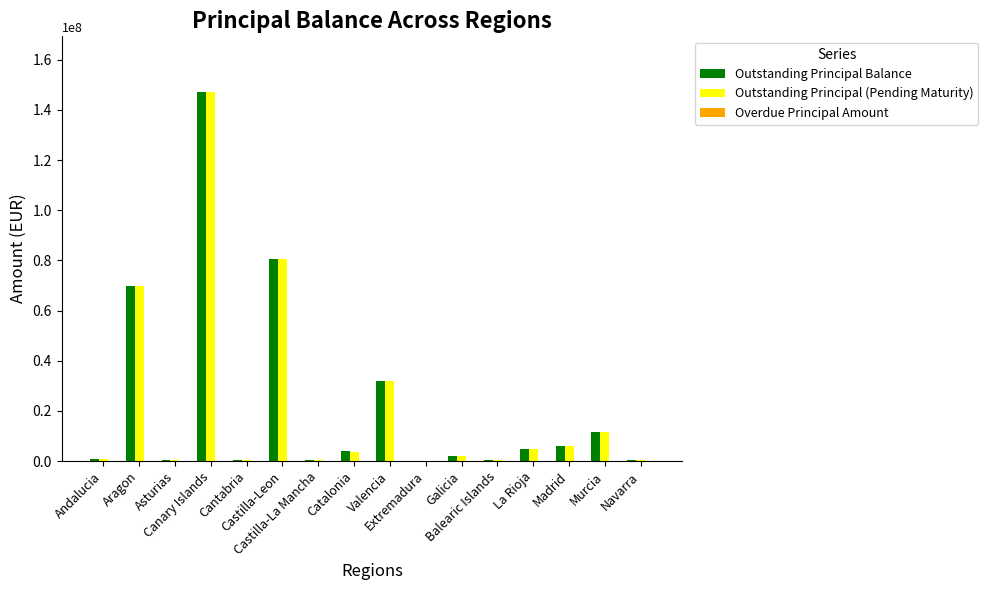

True or false: Outstanding Principal (Pending Maturity) has a value of 4841564.0 at La Rioja.

True